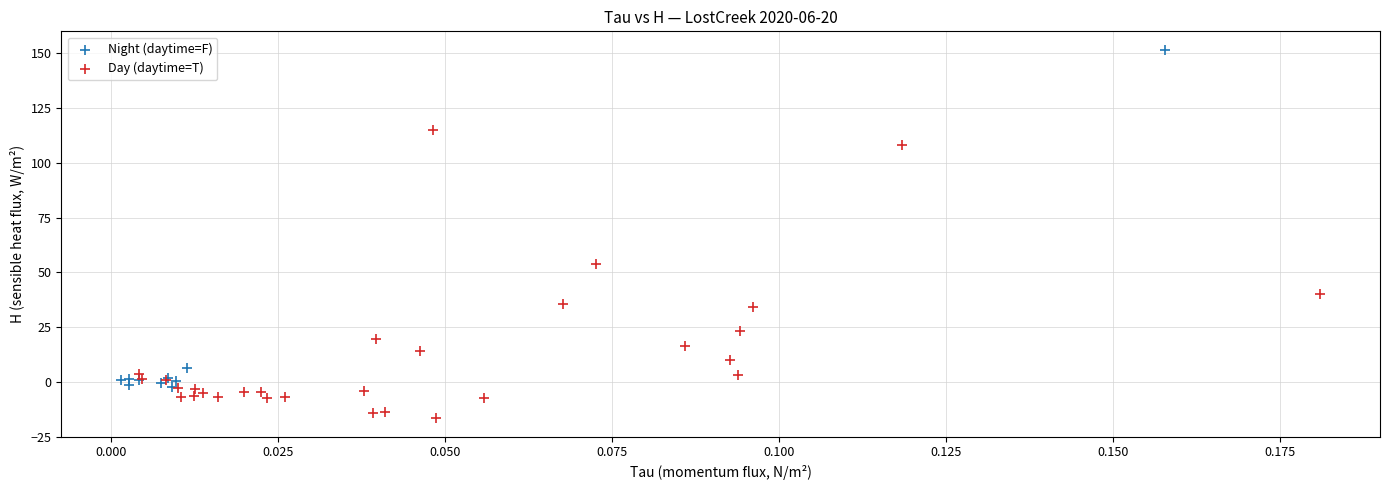

Which series has the widest spread of Y values?

Night (daytime=F)